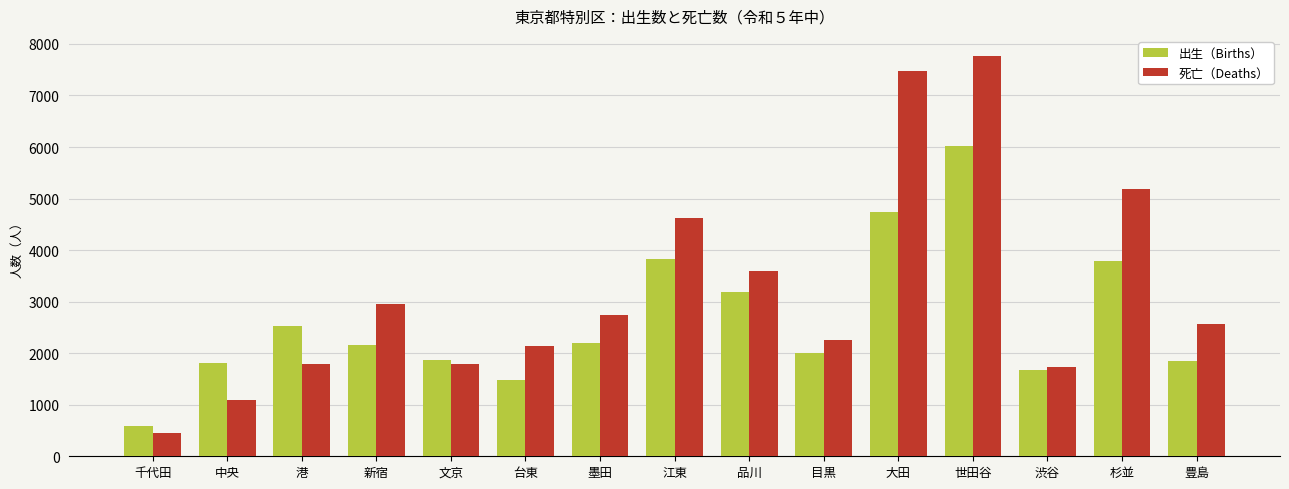

What is the sum of the 死亡（Deaths） values at 墨田 and 目黒?

5012